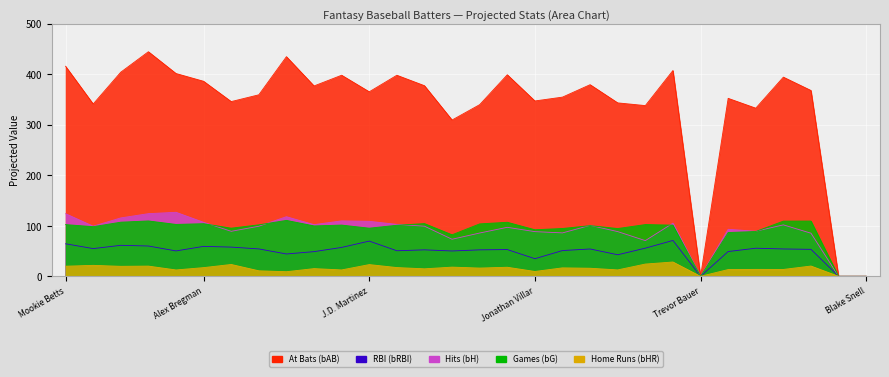

How many values in the bAB series are below 367?

15